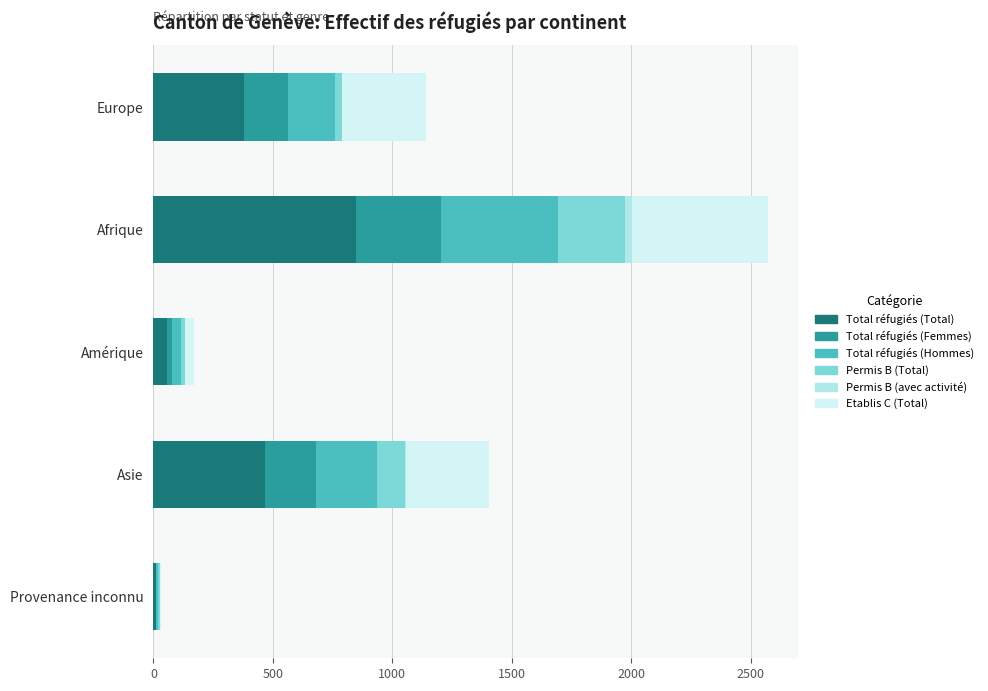

At which category is the sum across all series the highest?

Afrique